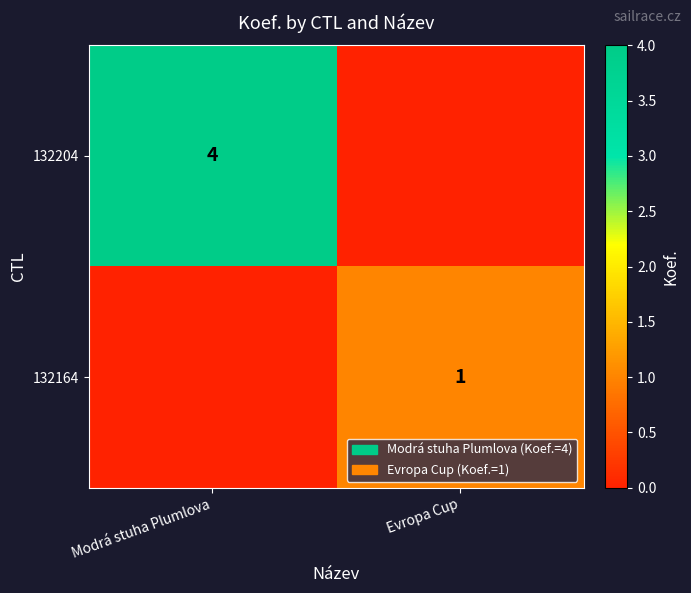

The 132164 series shows 1 at Evropa Cup. True or false?

True